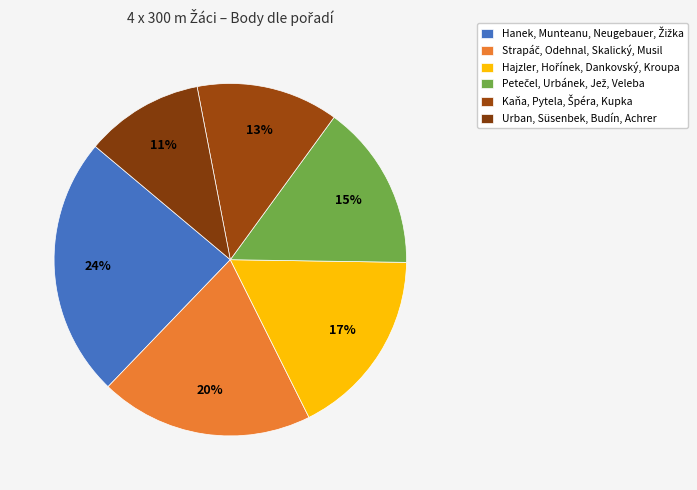

What percentage is the Kaňa, Pytela, Špéra, Kupka slice, to the nearest percent?

13%